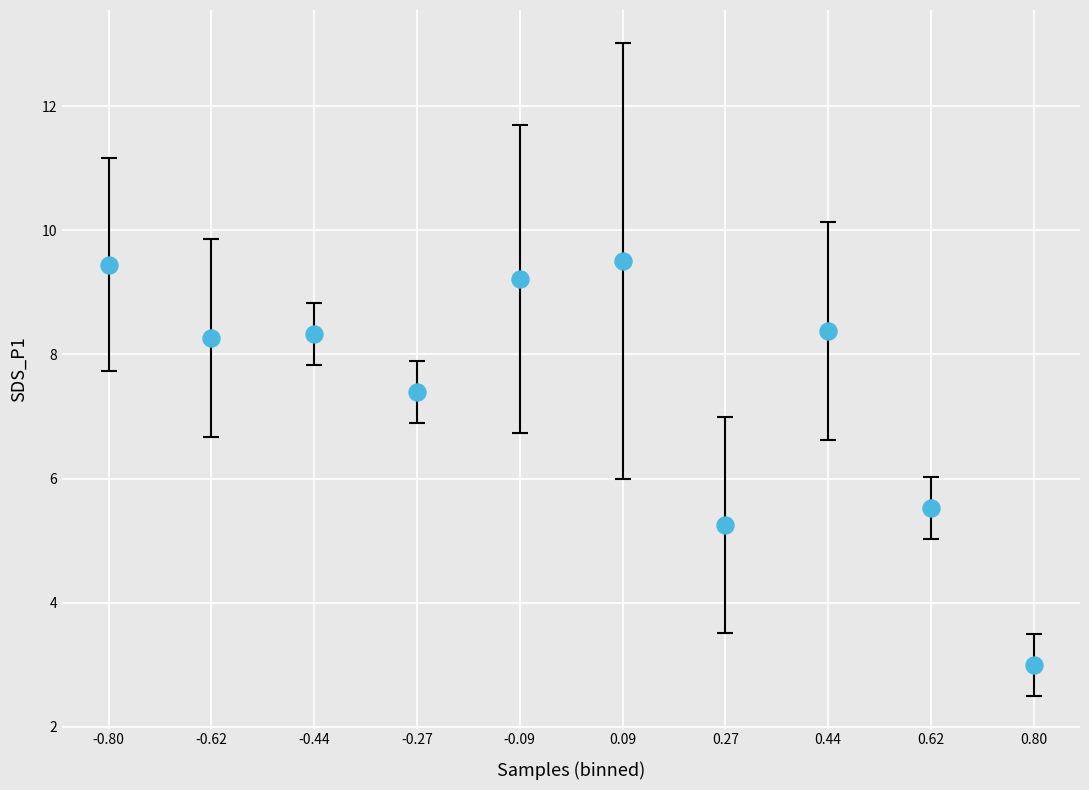

What Y value in the scatter plot is closest to 6?

5.5